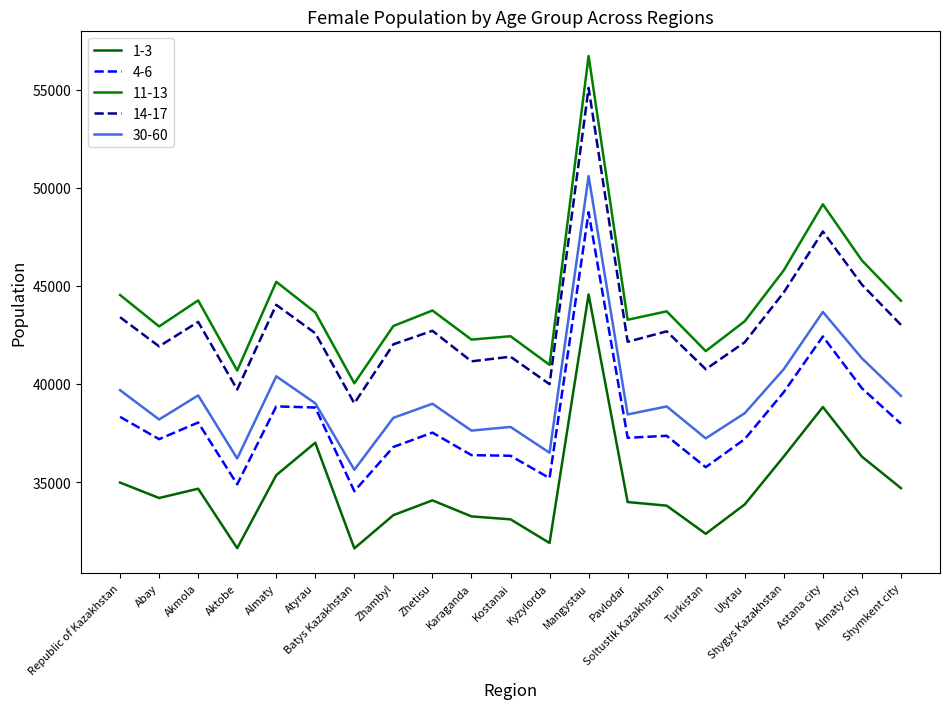

What is the sum of the 11-13 values at Almaty city and Ulytau?

89495